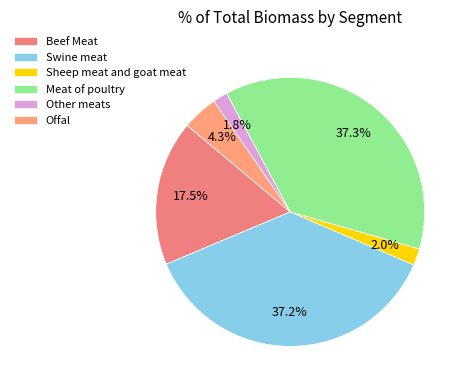

True or false: Meat of poultry accounts for 52% of the total.

False